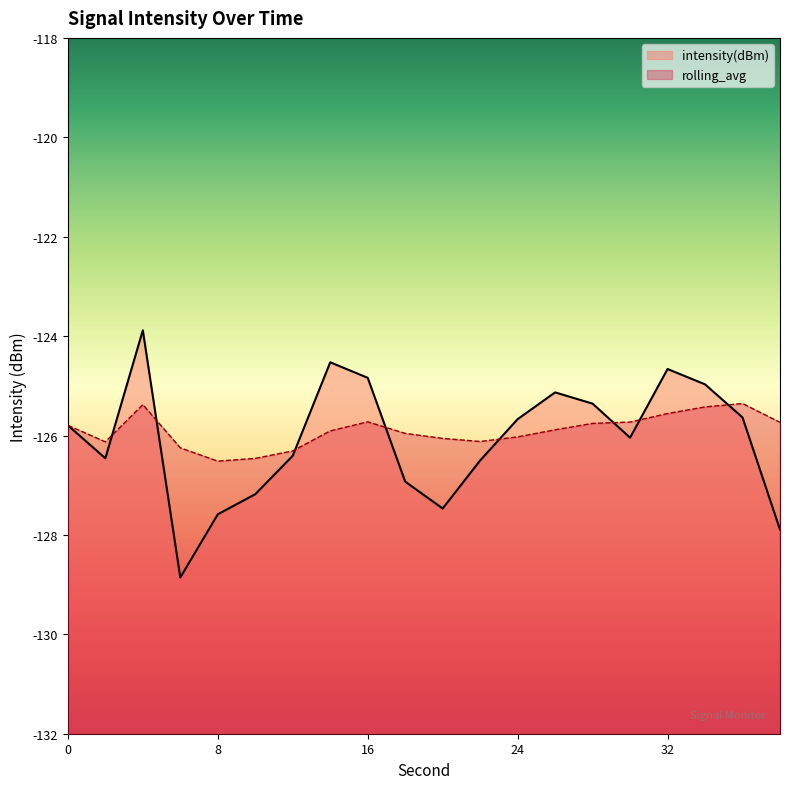

Rank the categories by rolling_avg value from highest to lowest.

36, 4, 34, 32, 16, 30, 38, 28, 0, 26, 14, 18, 24, 20, 22, 2, 6, 12, 10, 8